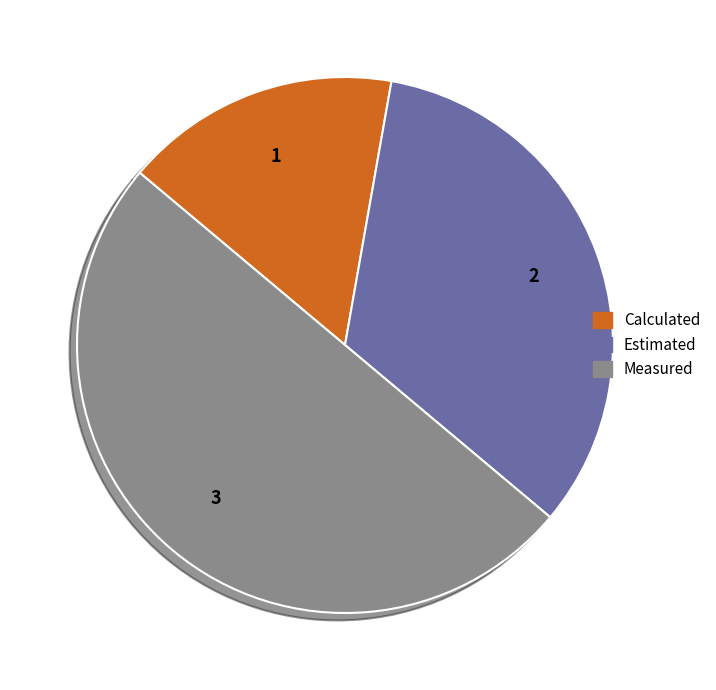

True or false: Measured accounts for 42% of the total.

False